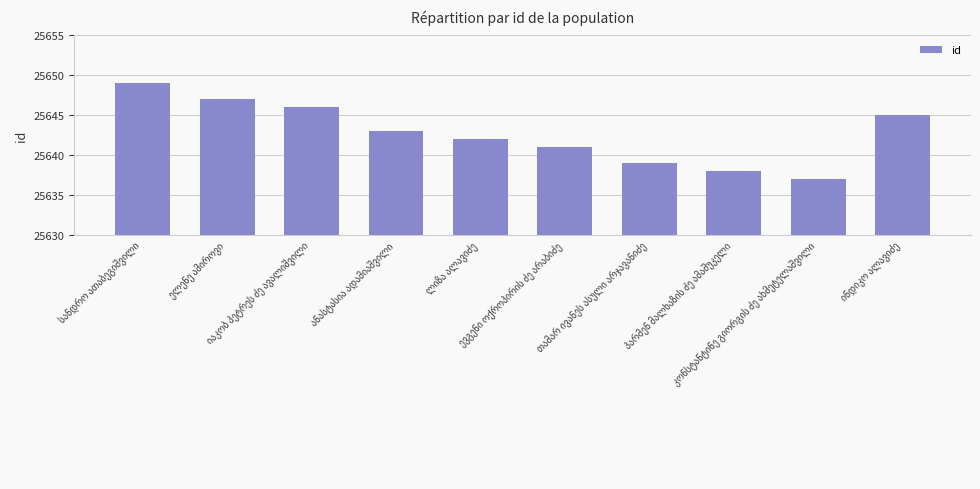

What is the sum of all values?

256427